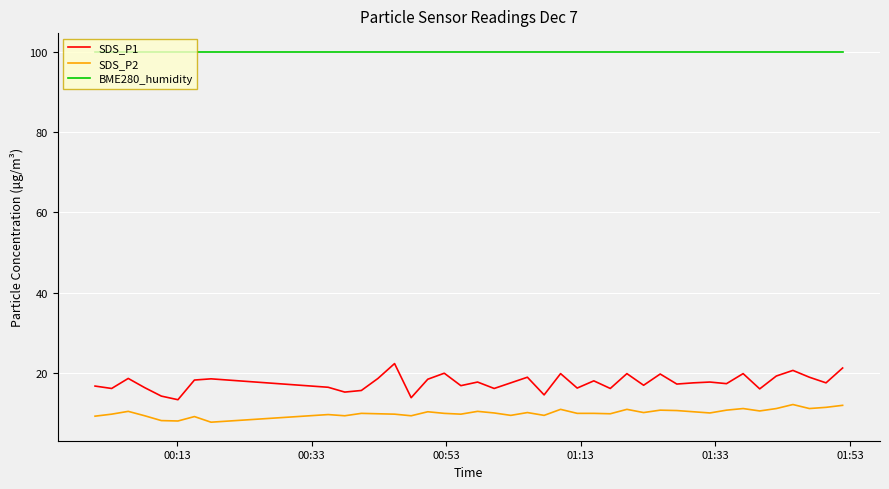

True or false: SDS_P2 and BME280_humidity intersect in this chart.

False